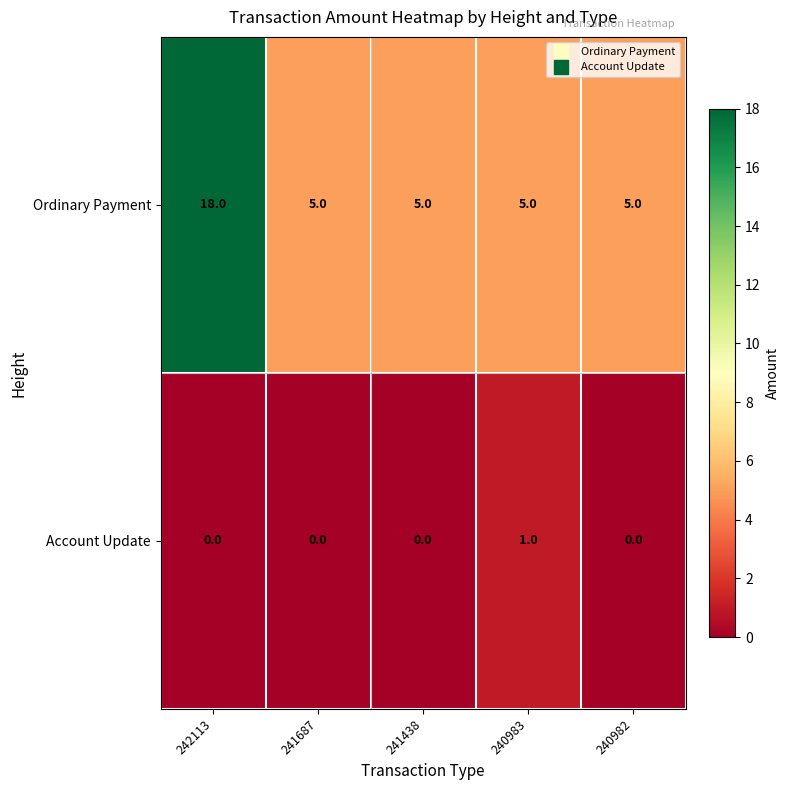

Rank the series by their maximum value, from highest to lowest.

Ordinary Payment, Account Update